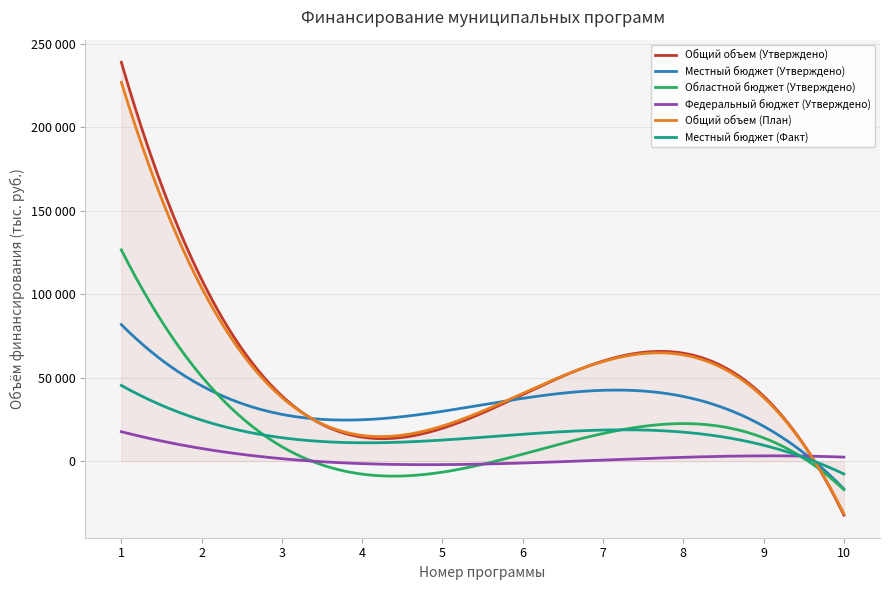

Rank the series by their maximum value, from lowest to highest.

Федеральный бюджет (Утверждено), Местный бюджет (Факт), Местный бюджет (Утверждено), Областной бюджет (Утверждено), Общий объем (План), Общий объем (Утверждено)